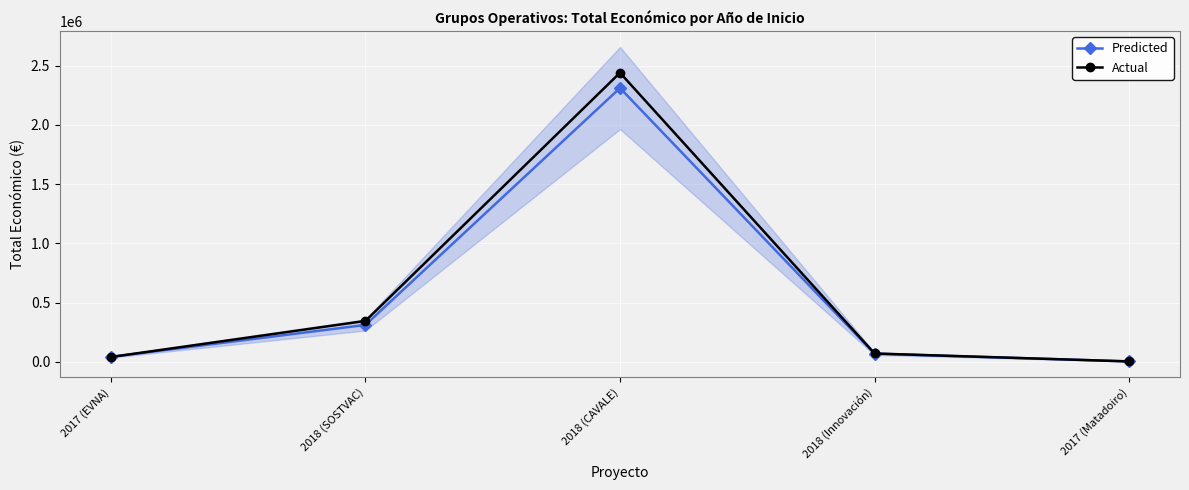

Which series has the widest spread of values?

Actual